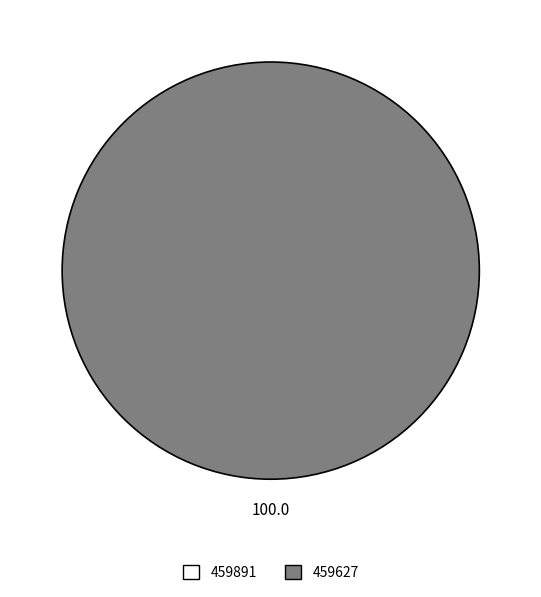

Combined, do 459891 and 459627 account for over 50%?

Yes